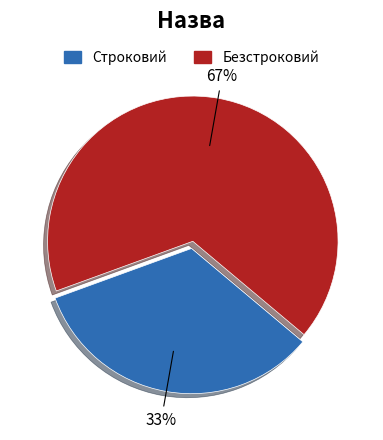

Which slice is the smallest?

Строковий